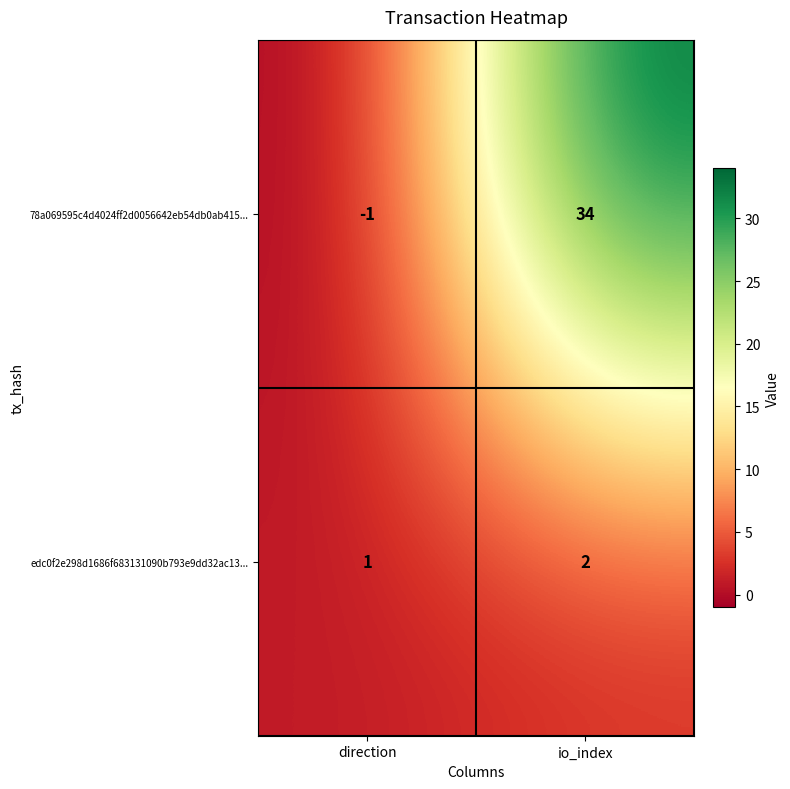

Which series changed the most between direction and io_index?

78a069595c4d4024ff2d0056642eb54db0ab415...